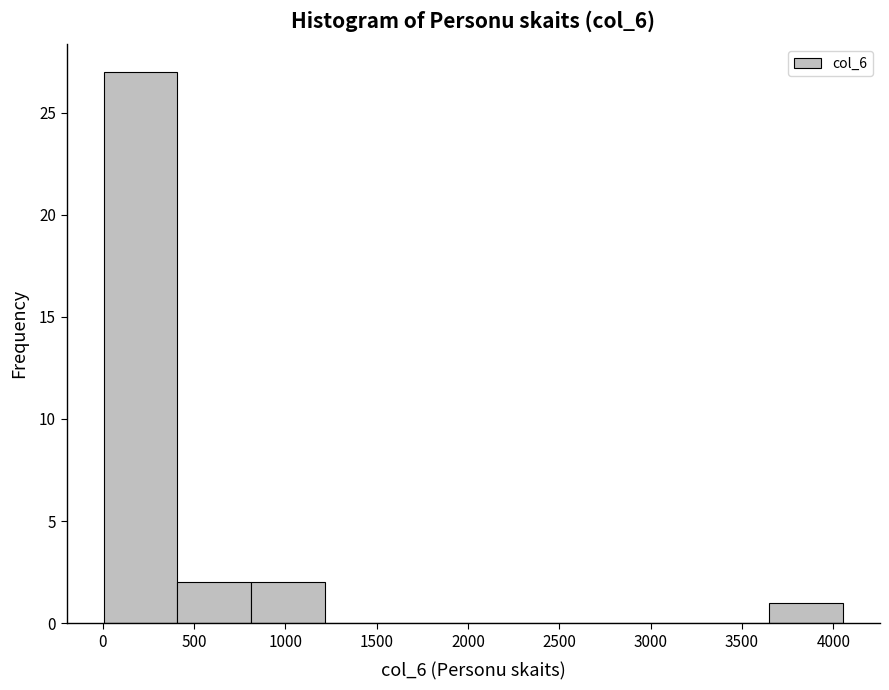

Reading left to right, list every bar in this chart as the range it spans on the x-axis followed by its height. Neither the bar edges nor the heights are printed on the chart, so give them approximately, as read against the axes.

0 to 400: 27
400 to 800: 2
800 to 1200: 2
1200 to 1600: 0
1600 to 2050: 0
2050 to 2450: 0
2450 to 2850: 0
2850 to 3250: 0
3250 to 3650: 0
3650 to 4050: 1